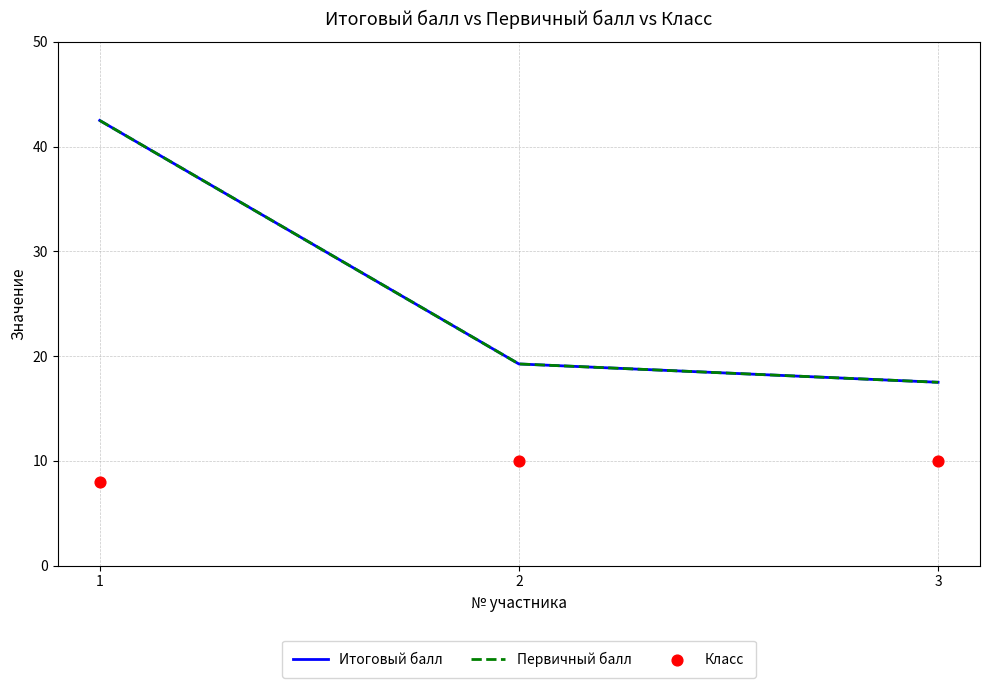

Is the value of Итоговый балл at 1 greater than the value of Первичный балл at 3?

Yes